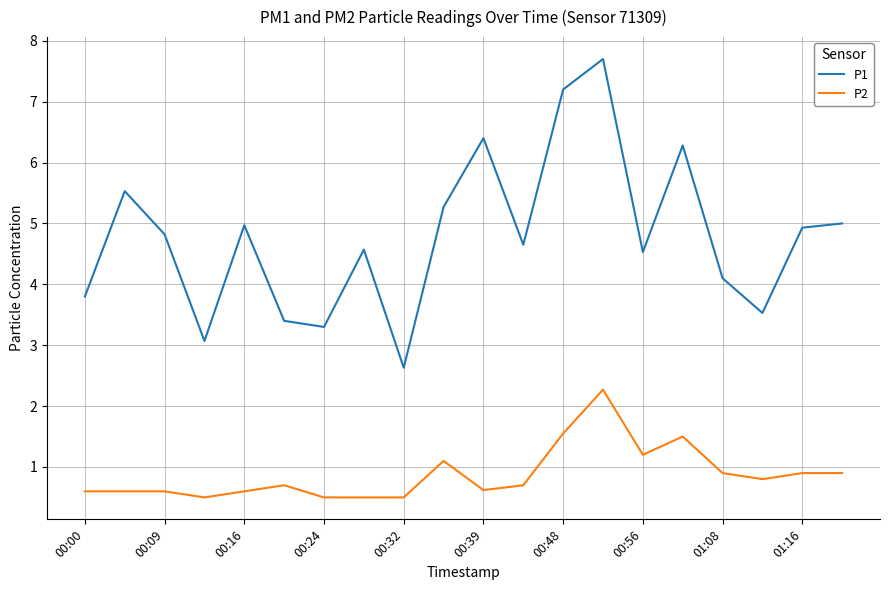

True or false: P2 and P1 intersect in this chart.

False